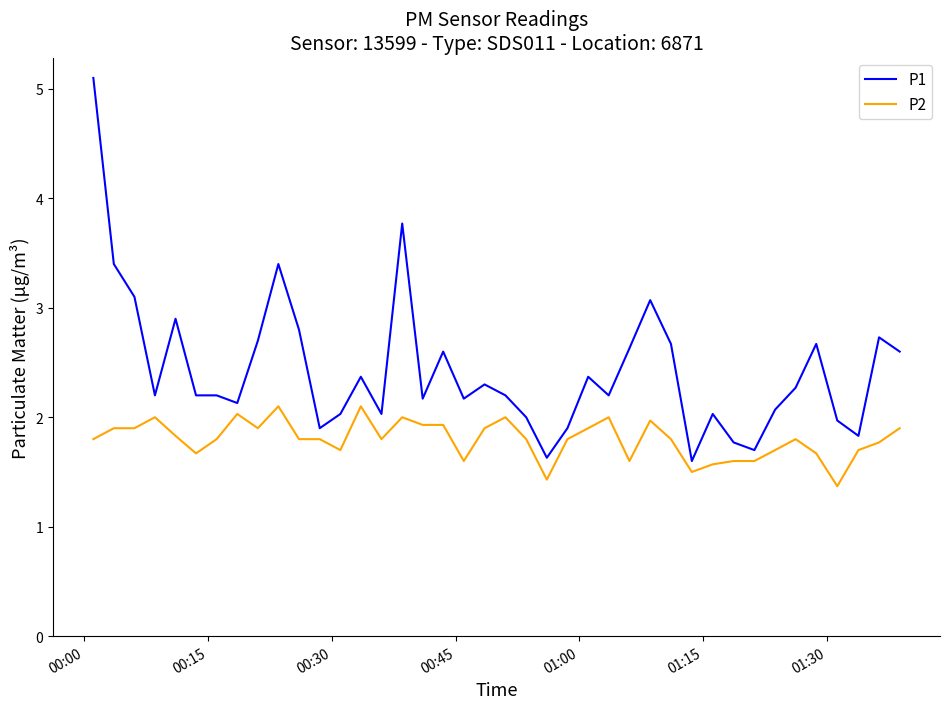

What are all the series names shown in the legend?

P1, P2